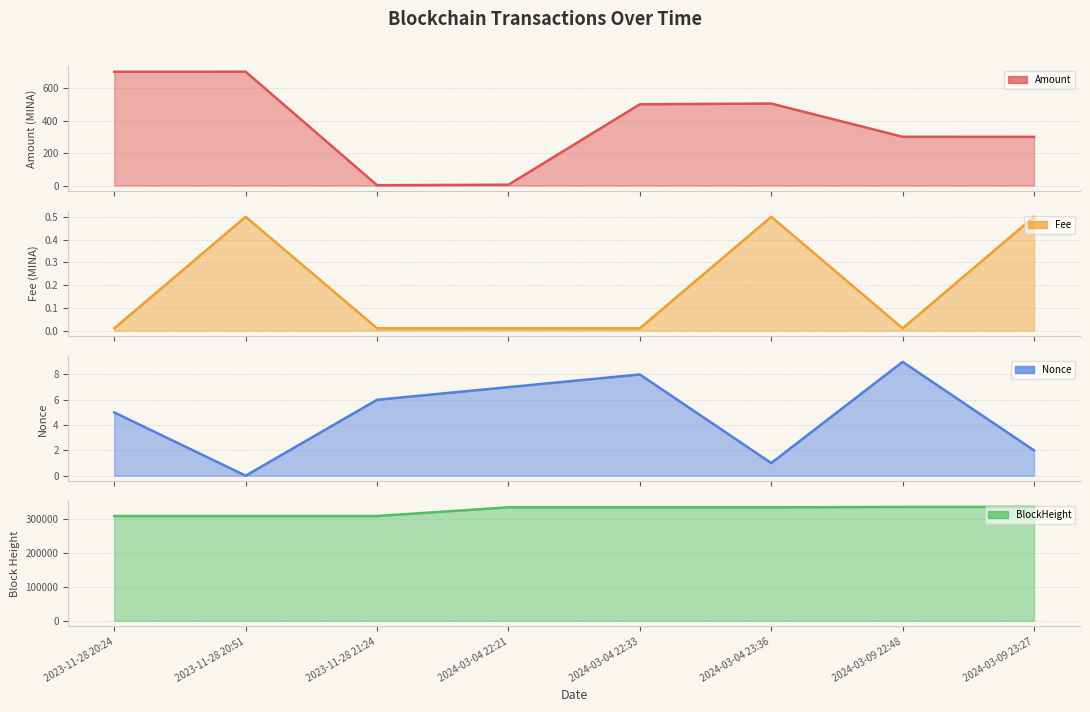

Reading left to right, transcribe all the data shown in this chart.

Amount: 700.0	700.5	2.0	5.0	500.0	504.5	300.0	299.5
Fee: 0.0	0.5	0.0	0.0	0.0	0.5	0.0	0.5
Nonce: 5.0	0.0	6.0	7.0	8.0	1.0	9.0	2.0
BlockHeight: 309355.0	309358.0	309366.0	335145.0	335147.0	335158.0	336337.0	336339.0